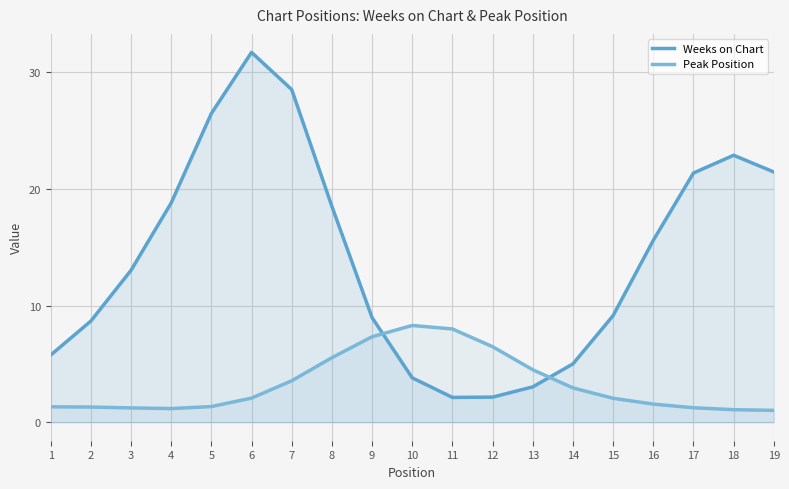

How many values in the Weeks on Chart series exceed 13?

10